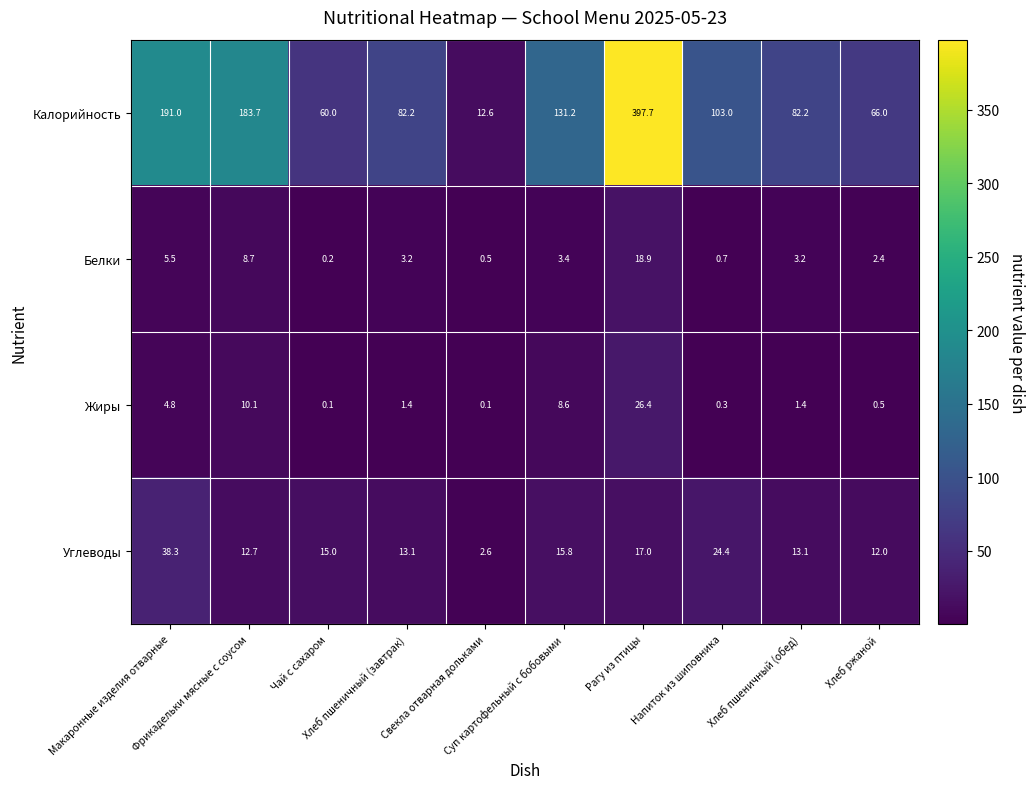

At how many categories does at least one series exceed 281?

1